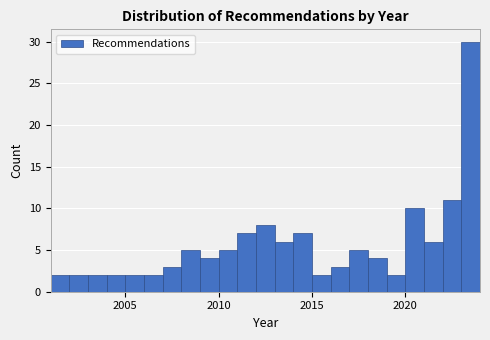

Read against the x-axis, roughly where is the centre of the tallest bar?

2023.5